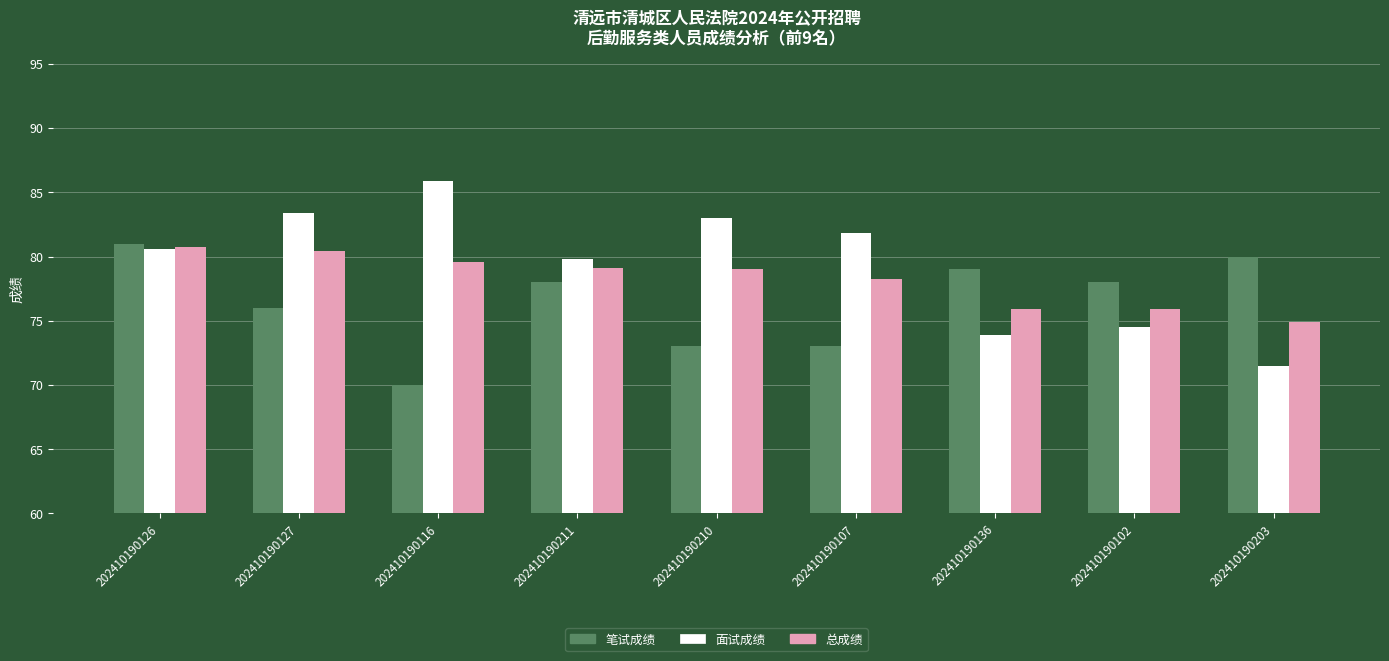

At which label does 面试成绩 reach its minimum?

202410190203